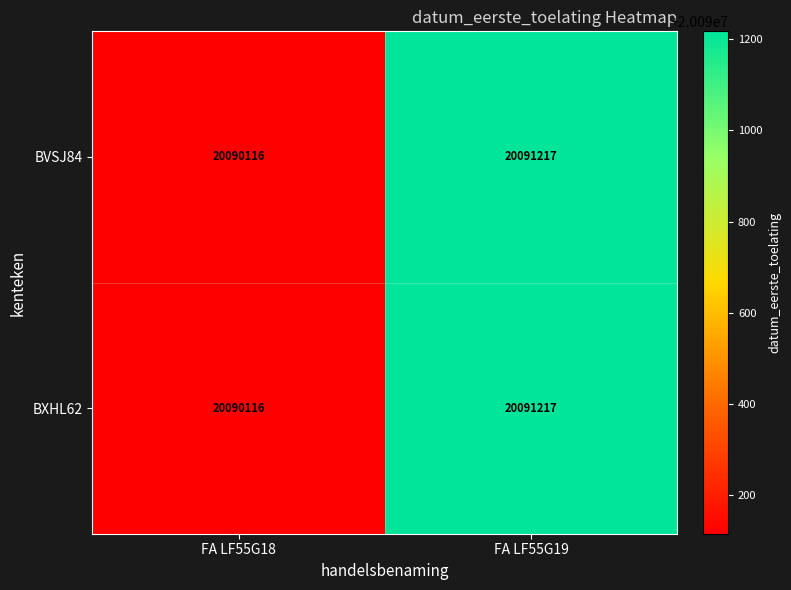

What is the difference between the maximum and minimum values in the BVSJ84 series?

1101